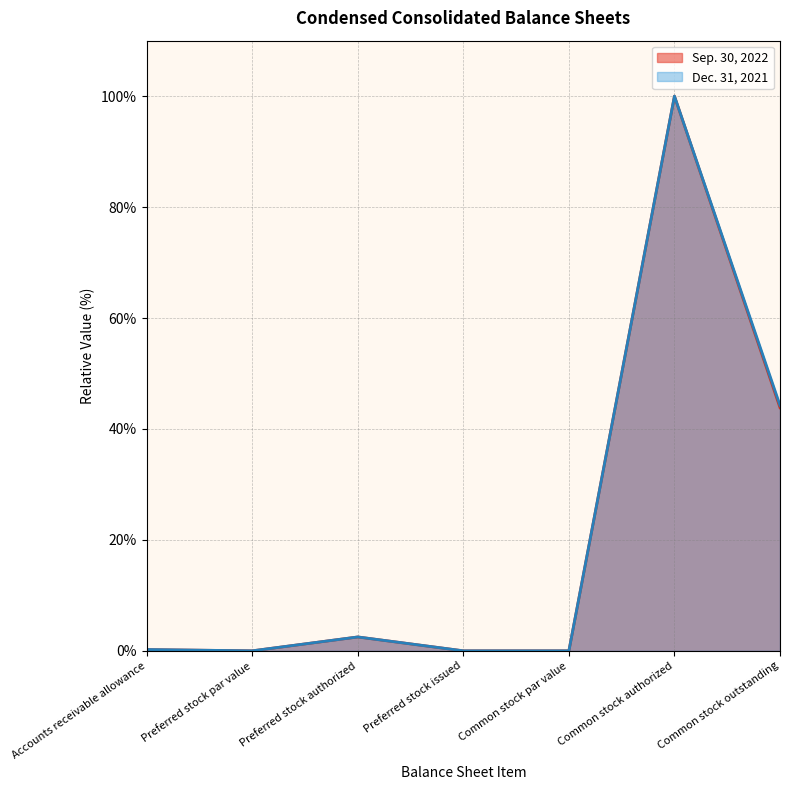

True or false: Dec. 31, 2021 and Sep. 30, 2022 intersect in this chart.

False